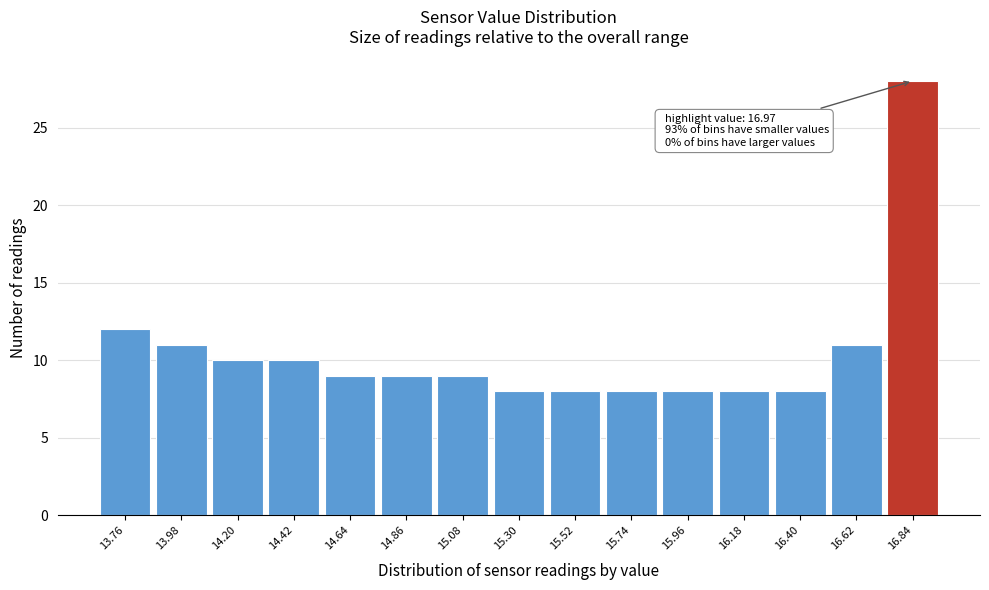

Reading left to right, transcribe all the data shown in this chart.

12	11	10	10	9	9	9	8	8	8	8	8	8	11	28